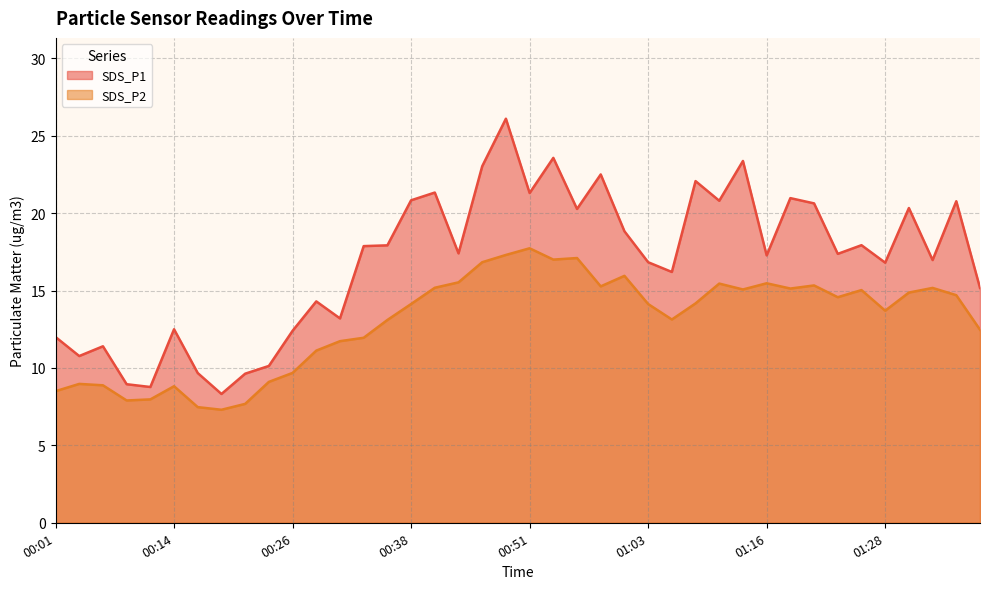

Between 00:38 and 00:51, which is larger?

00:51